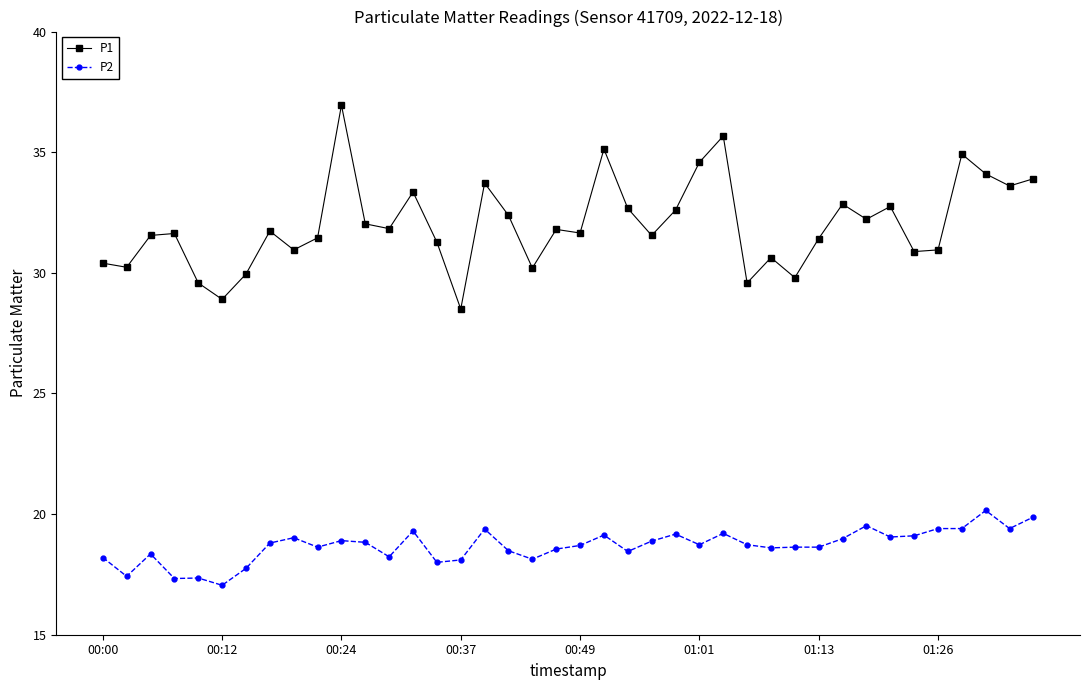

Which series has the widest spread of values?

P1